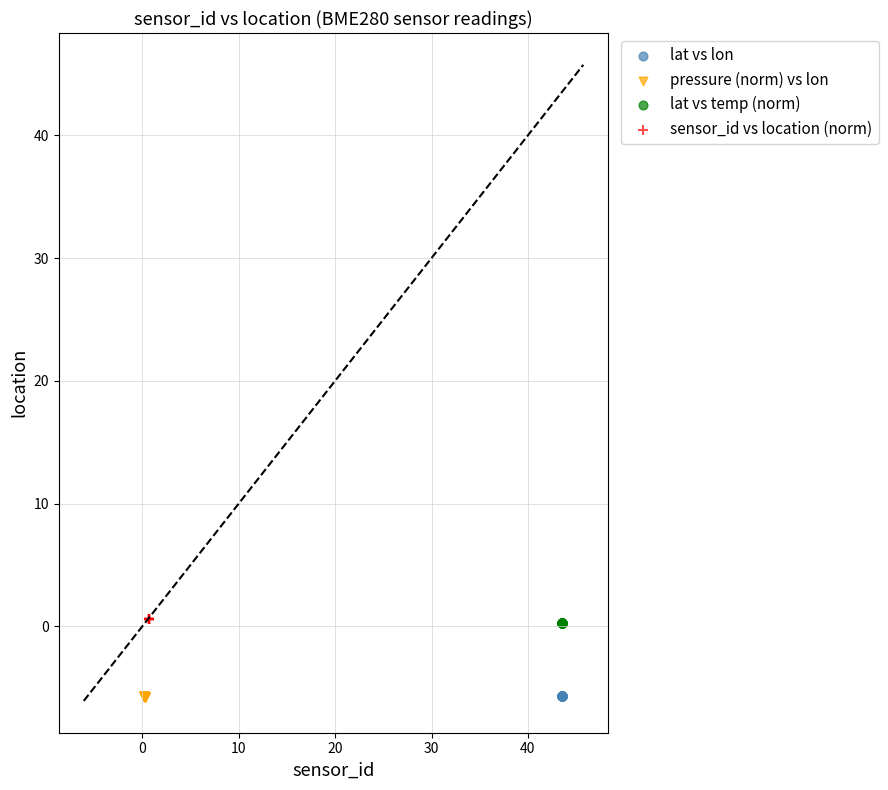

What are all the series names shown in the legend?

lat vs lon, pressure (norm) vs lon, lat vs temp (norm), sensor_id vs location (norm)